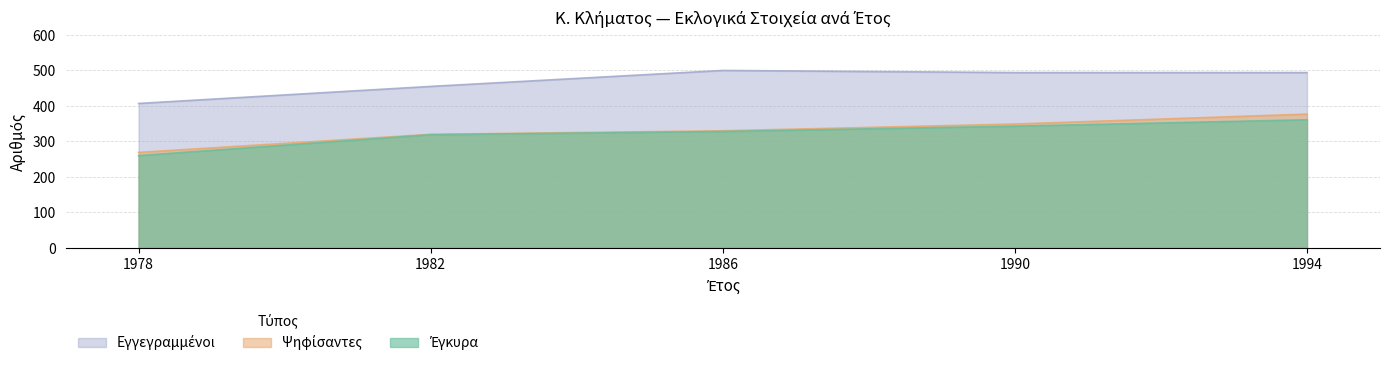

What is the minimum value shown in the chart?

260